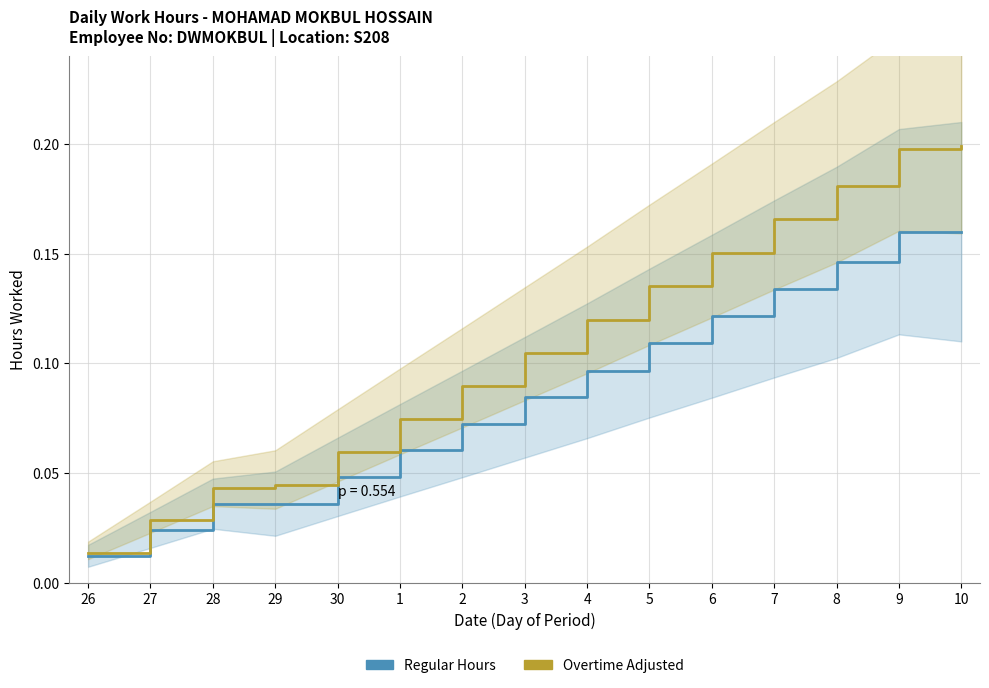

How many lines are shown in the chart?

2